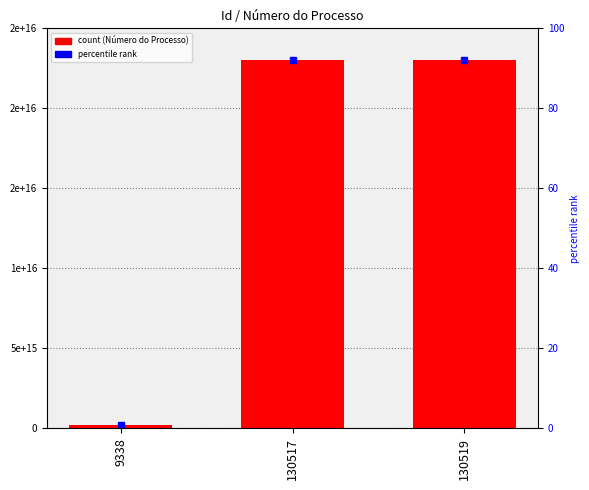

List the labels in order of value, largest first.

130517, 130519, 9338